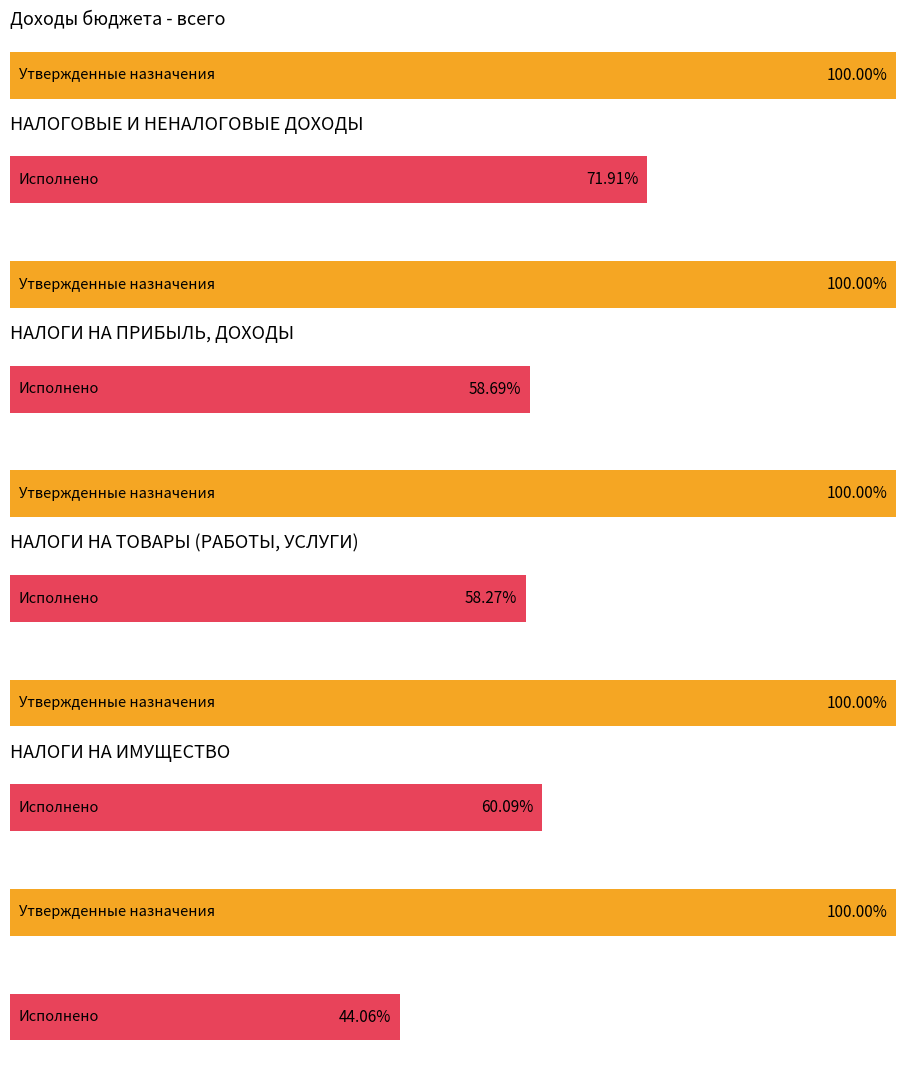

What is the label of the 3rd bar from the left?

НАЛОГИ НА ПРИБЫЛЬ, ДОХОДЫ